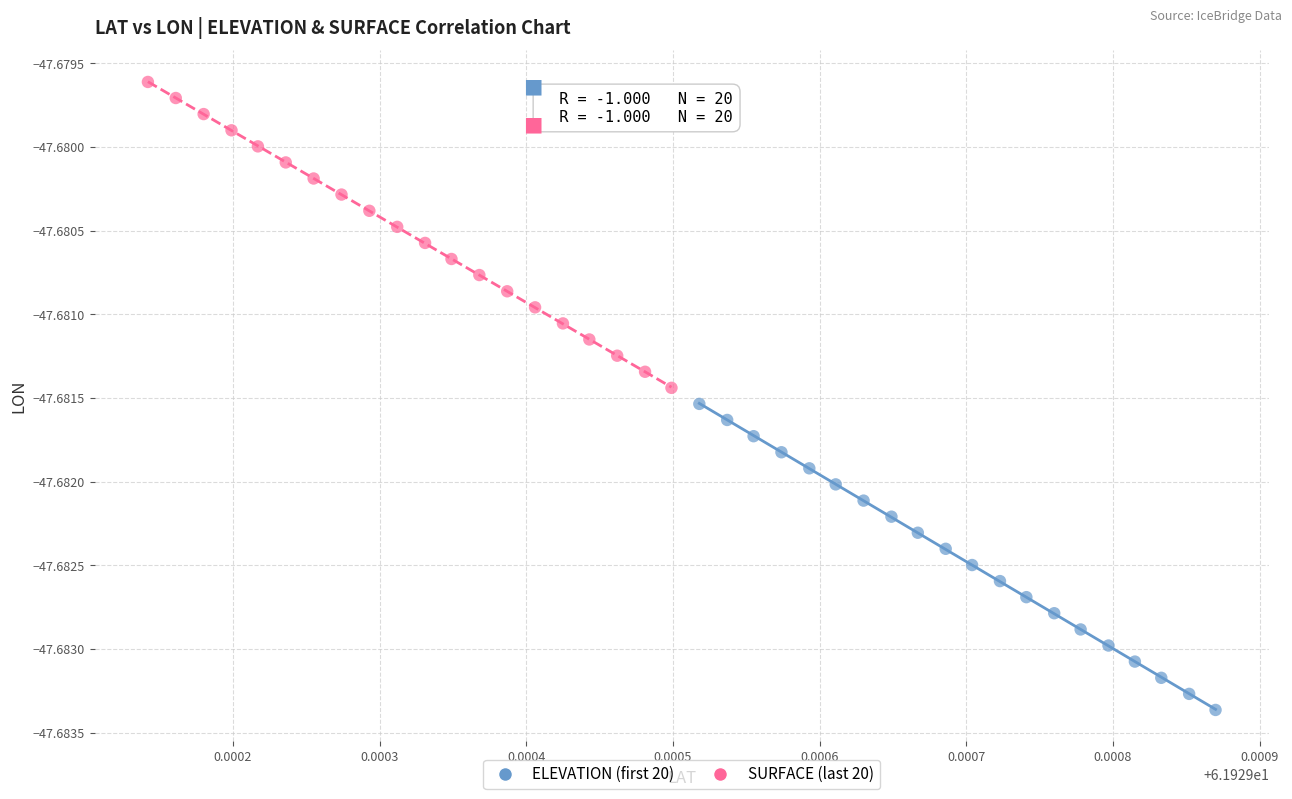

What are all the series names shown in the legend?

ELEVATION (first 20), SURFACE (last 20)